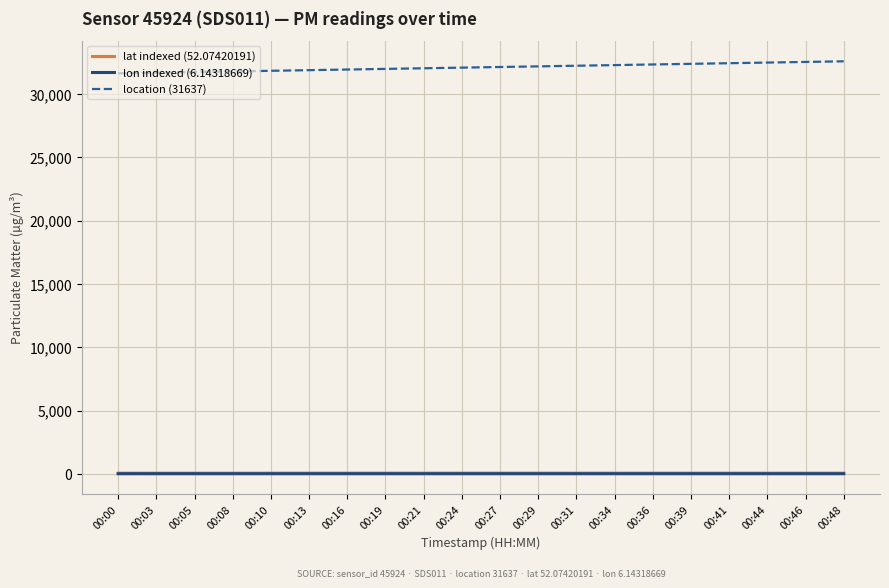

What is the minimum value shown in the chart?

6.1